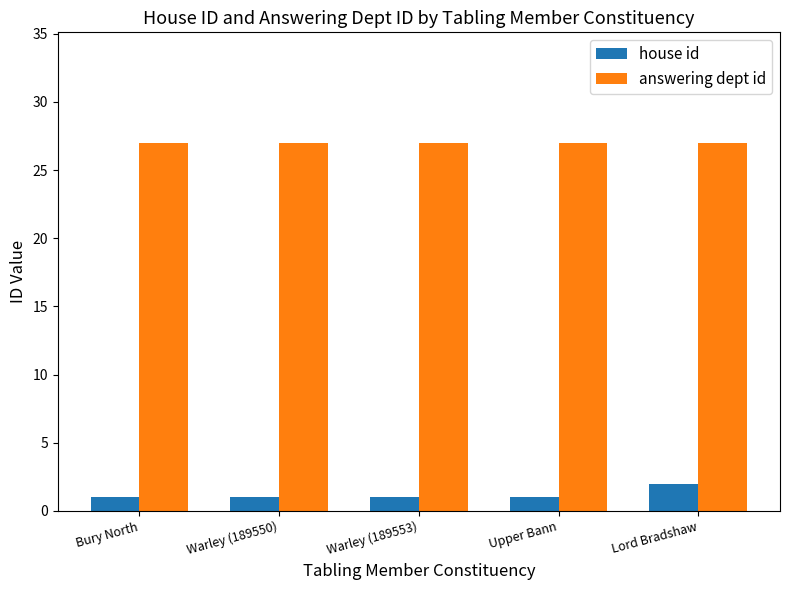

The answering dept id series shows 38 at Bury North. True or false?

False